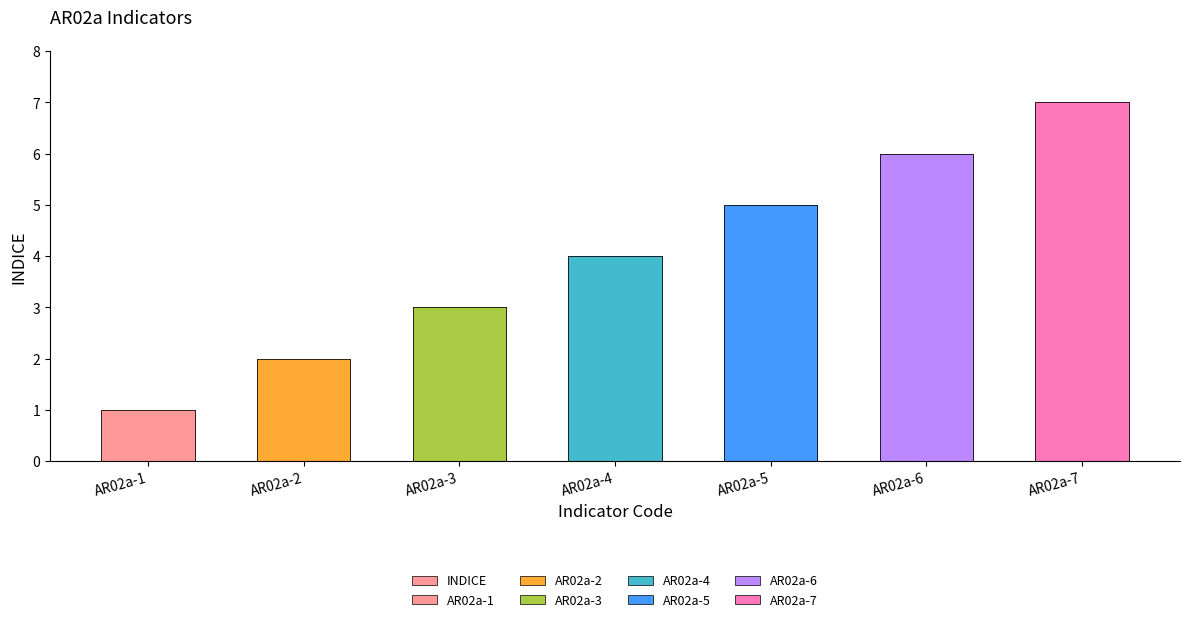

List the labels in order of value, largest first.

AR02a-7, AR02a-6, AR02a-5, AR02a-4, AR02a-3, AR02a-2, AR02a-1